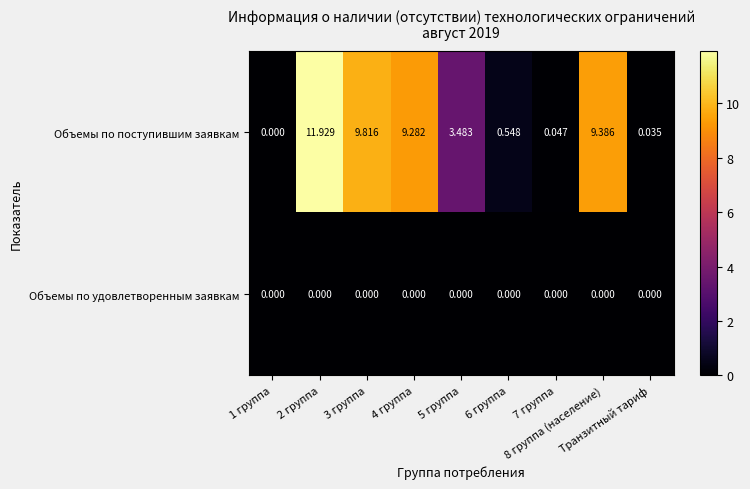

Rank the series by their average value, from lowest to highest.

Объемы по удовлетворенным заявкам, Объемы по поступившим заявкам